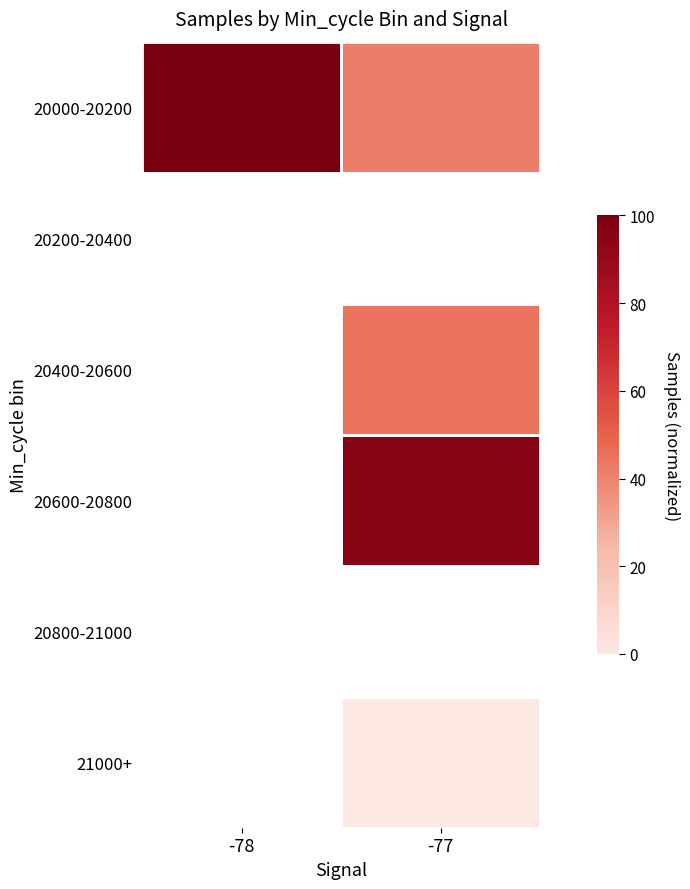

What is the spread (max minus min) of values at -77?

95.3